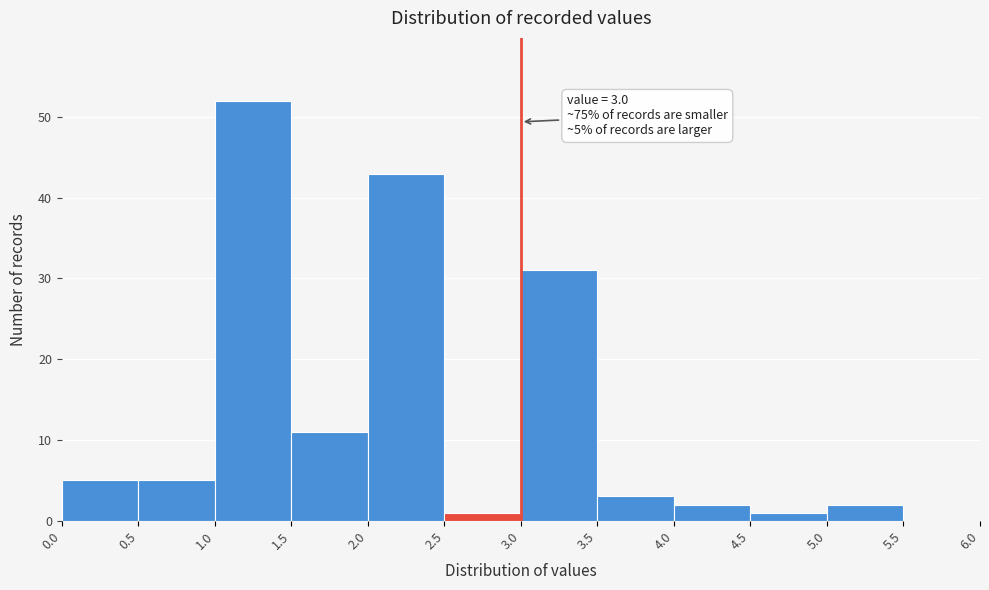

Which range on the x-axis has the tallest bar?

1.0 to 1.5